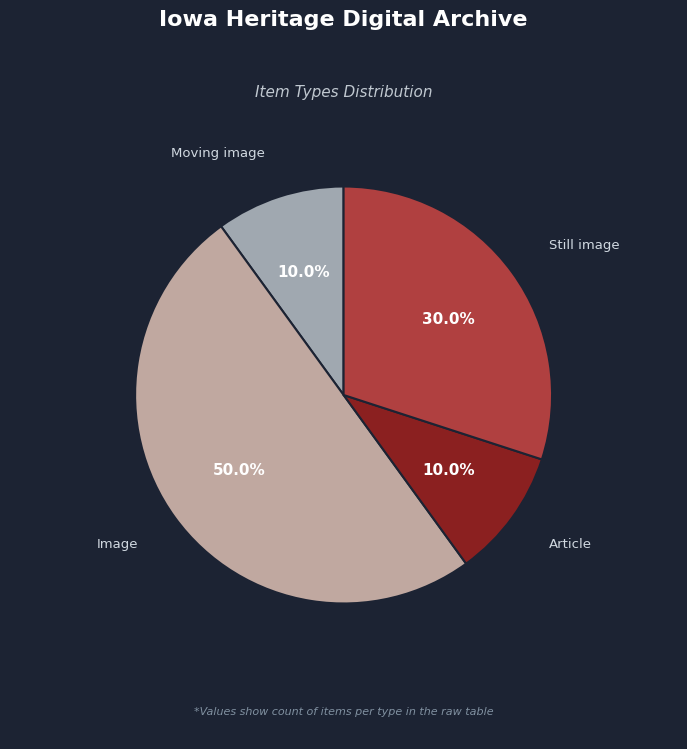

To the nearest percent, what is the average slice percentage?

25%